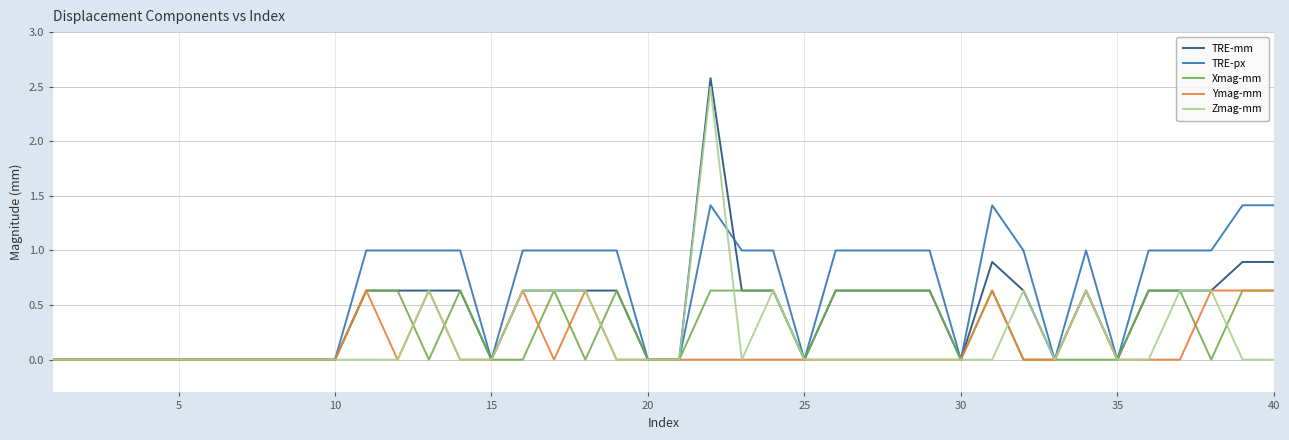

What is the average value of the Ymag-mm series?

0.1